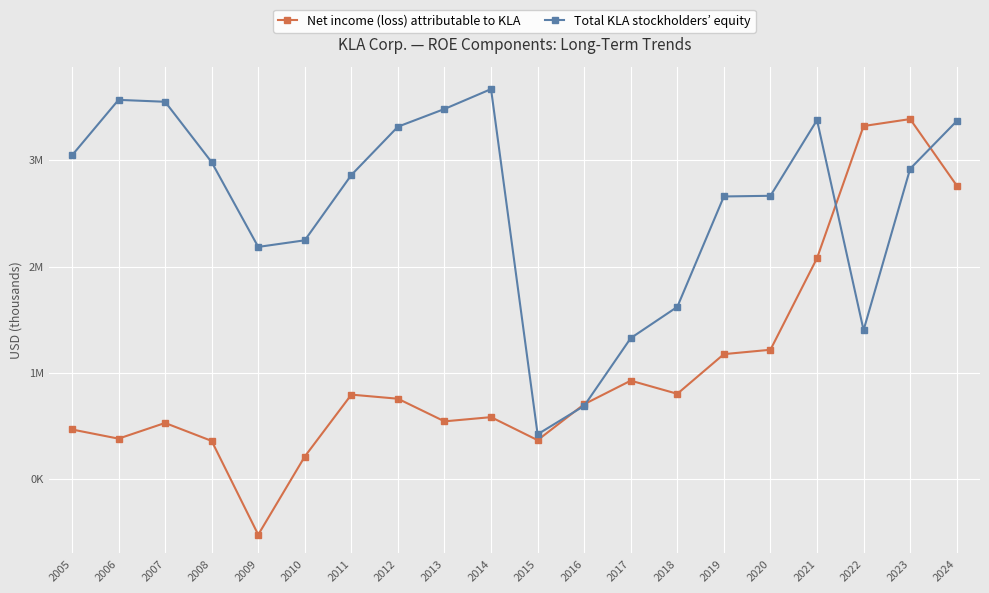

Which category has the lowest value in the Total KLA stockholders’ equity series?

2015